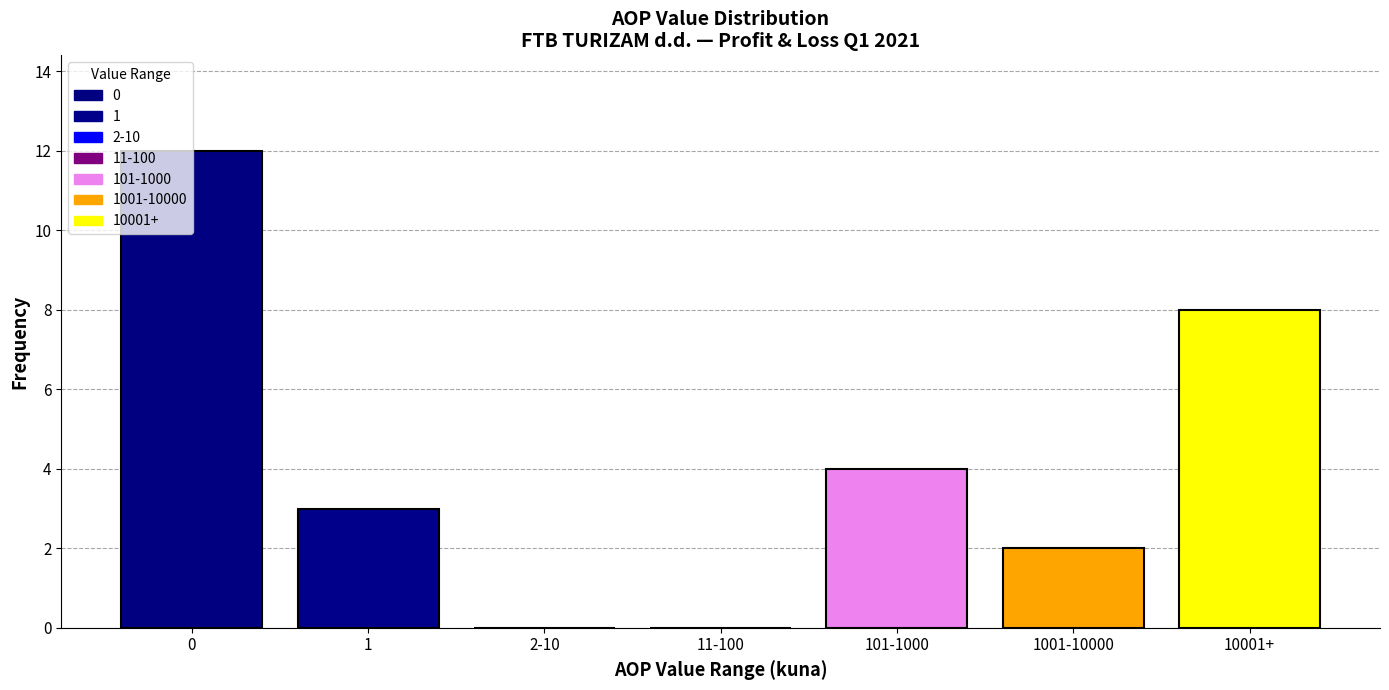

The value at 2-10 is -7. True or false?

False